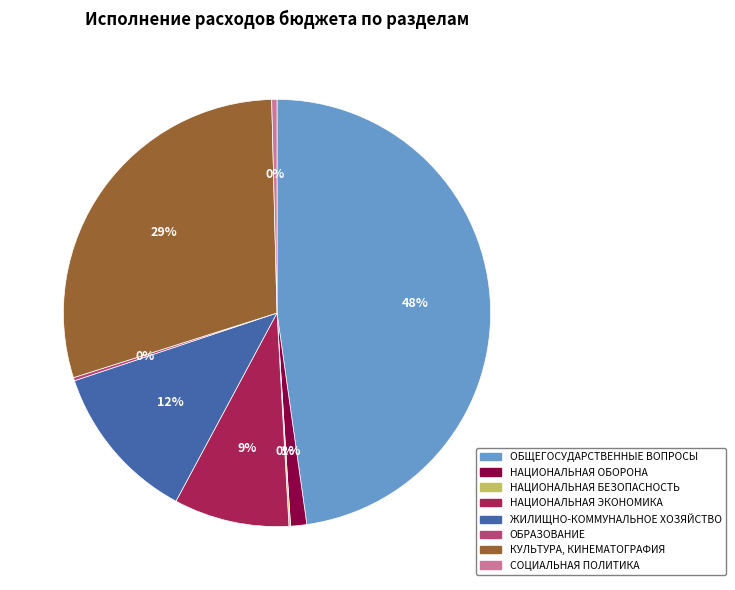

The НАЦИОНАЛЬНАЯ ОБОРОНА slice represents 1% of the pie. True or false?

True